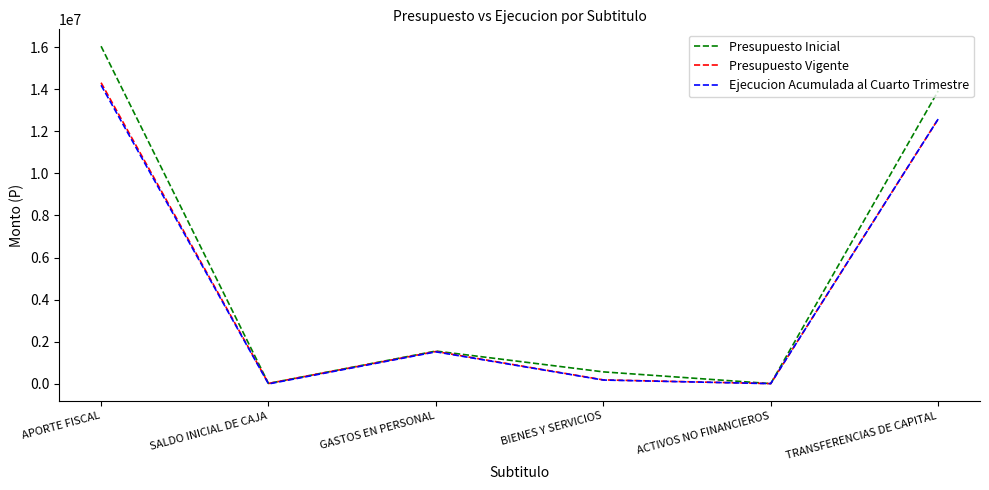

What is the difference between the maximum and minimum values in the Presupuesto Inicial series?

16023528